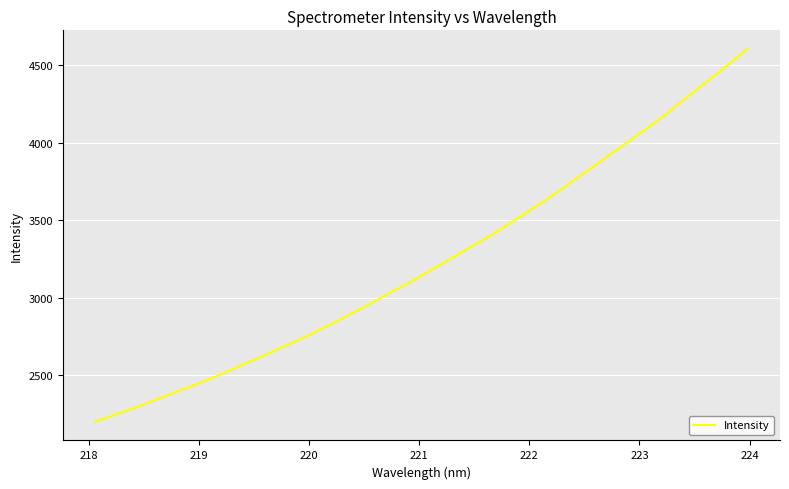

How many values are below 3181?

16